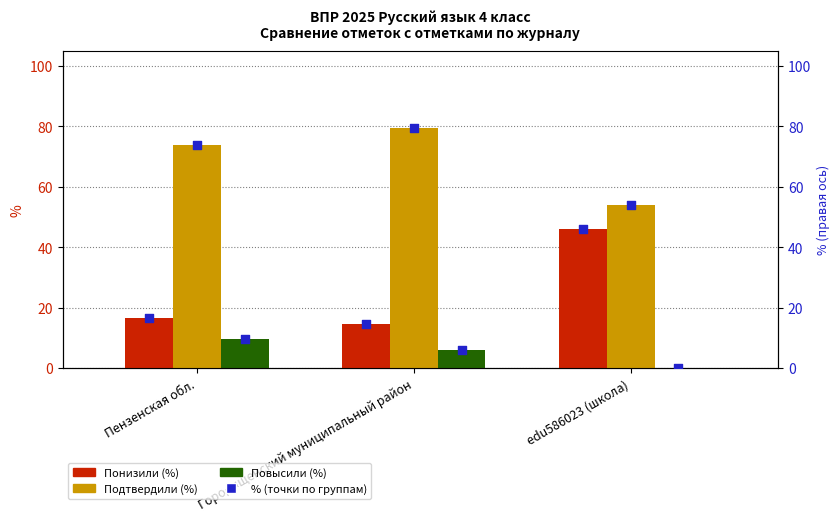

Which series reaches the minimum Y coordinate?

Повысили